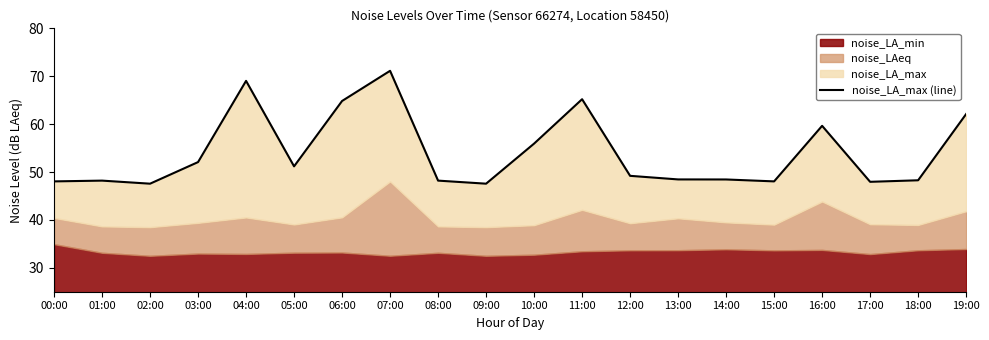

The chart shows a value of 48.3 at 18:00. True or false?

True